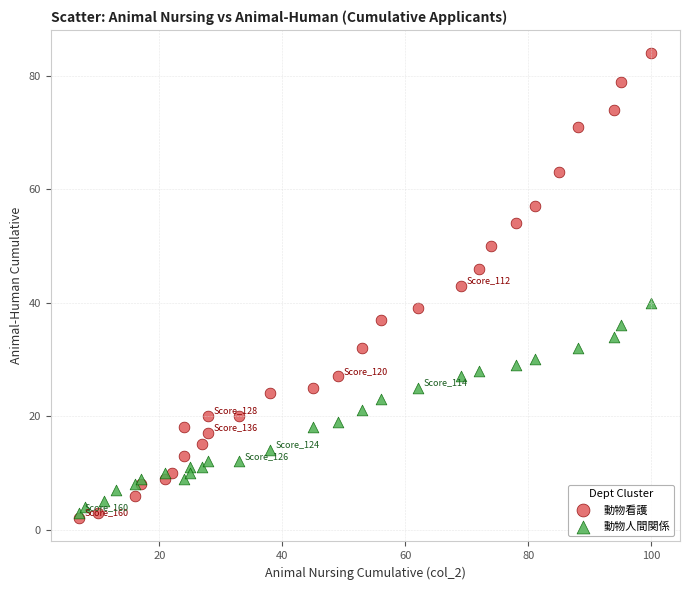

Which series has the widest spread of Y values?

動物看護